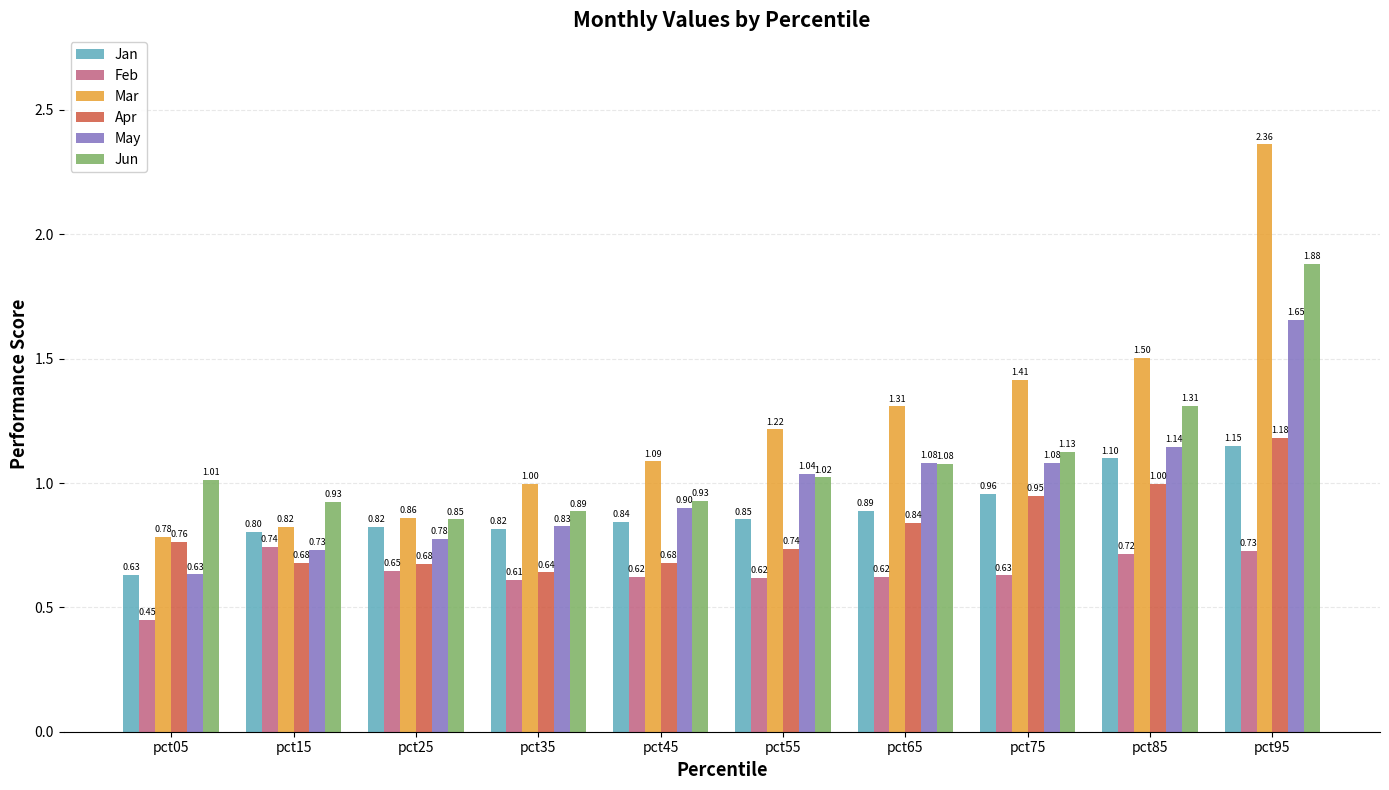

How many groups of bars are there?

10